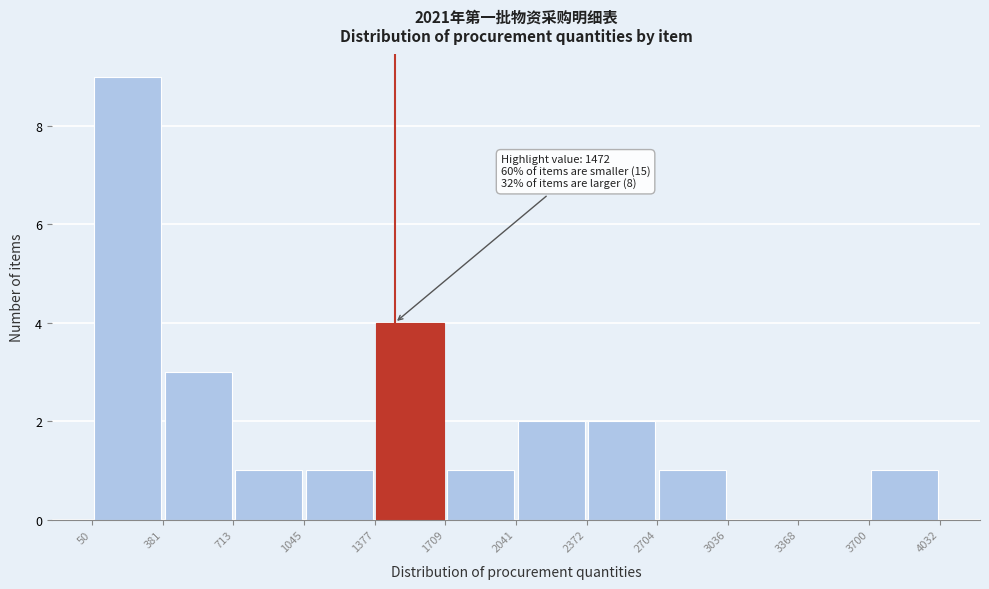

Which range on the x-axis has the tallest bar?

50 to 381